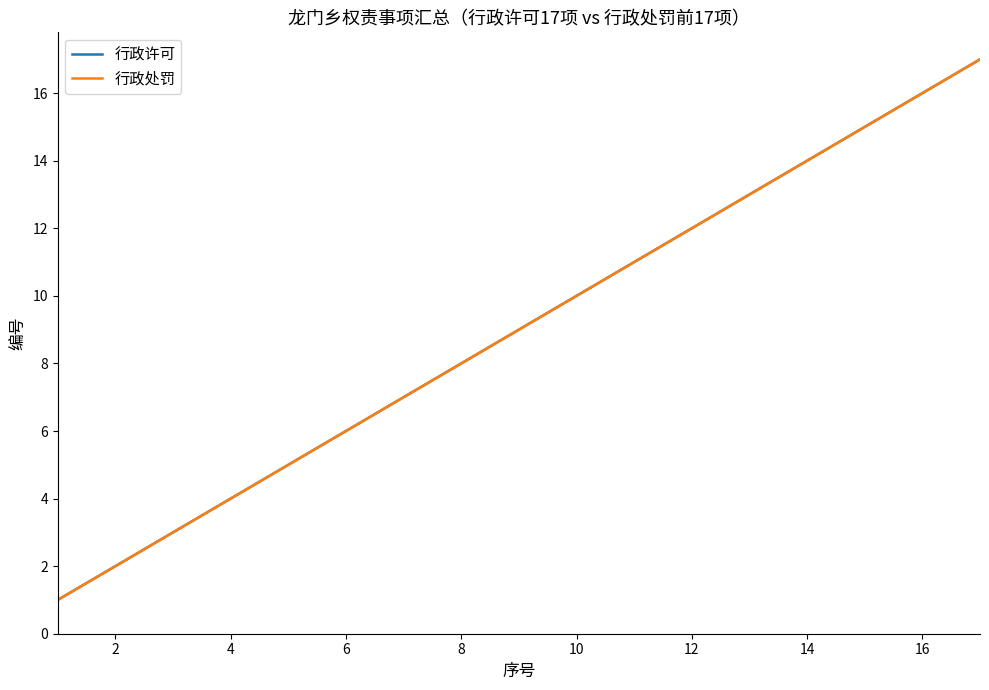

Does the chart have visible grid lines?

No